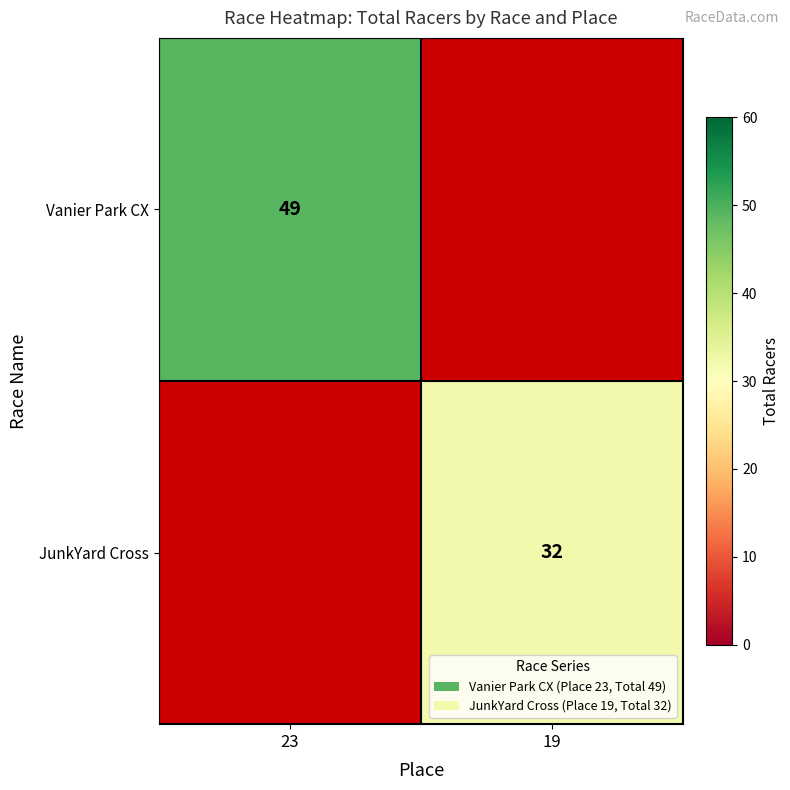

At how many categories does at least one series exceed 44?

1